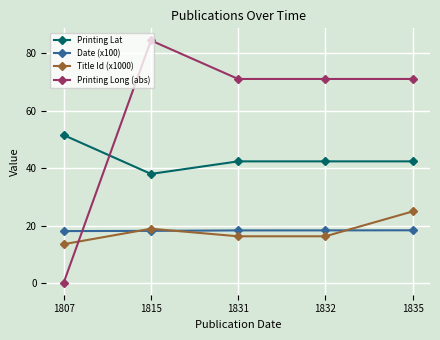

What is the total value across all series at 1835?

156.7